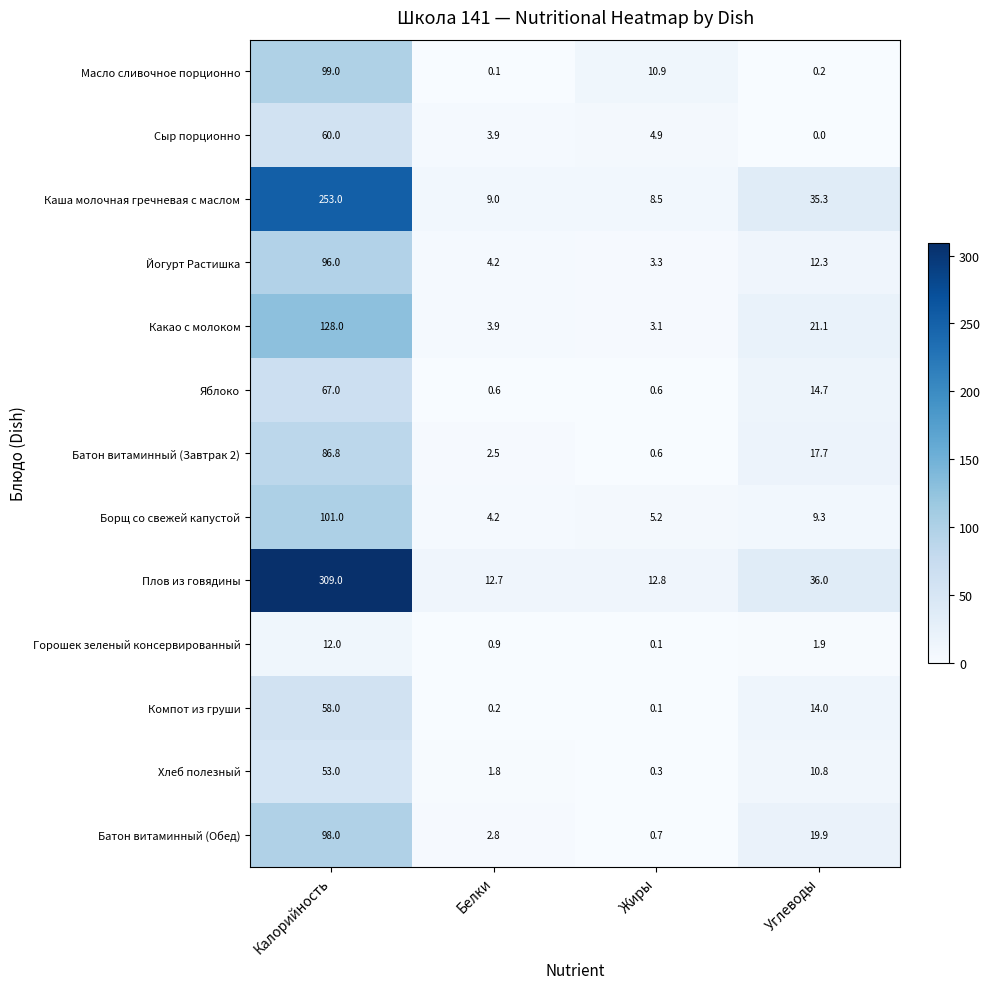

Where is Плов из говядины nearest to the value 160?

Углеводы